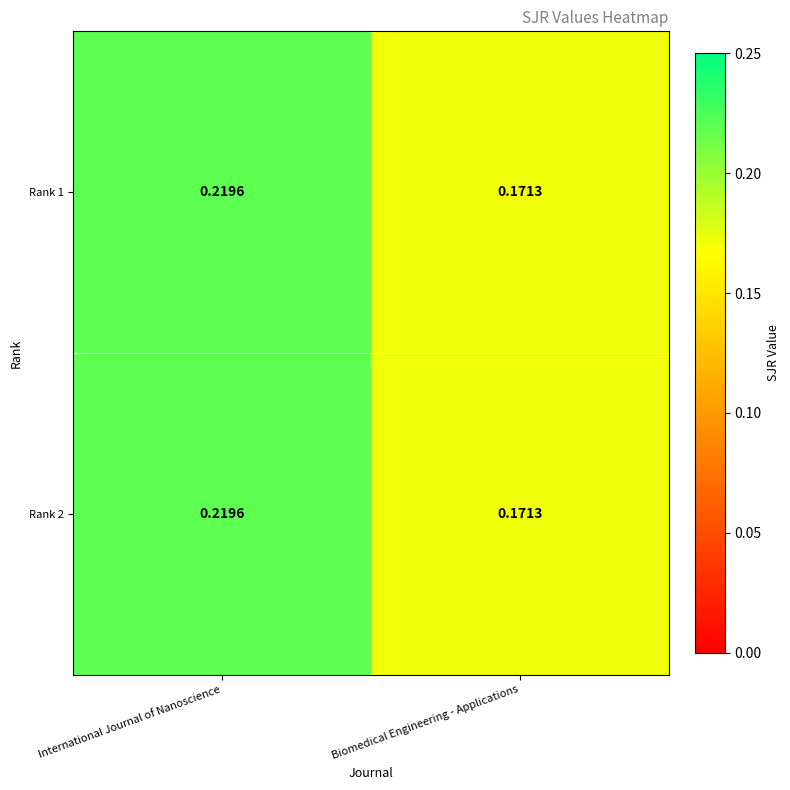

Which label corresponds to the smallest value in the chart?

Biomedical Engineering - Applications